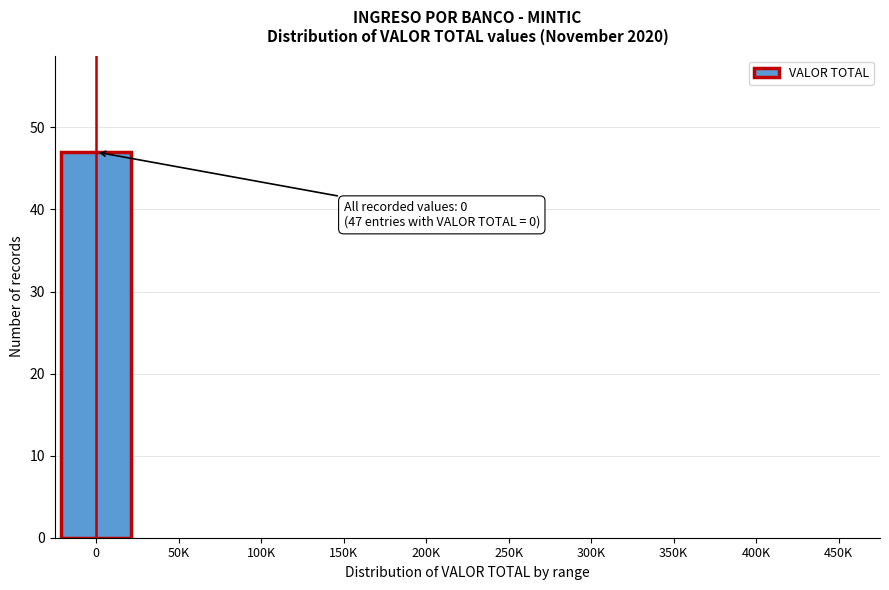

Reading left to right, list all the values displayed in this chart.

0=47	50K=0	100K=0	150K=0	200K=0	250K=0	300K=0	350K=0	400K=0	450K=0